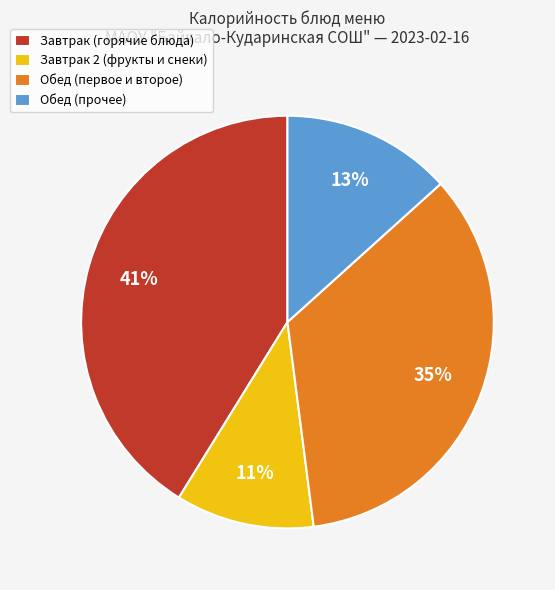

To the nearest percent, what portion does Обед (первое и второе) represent?

35%